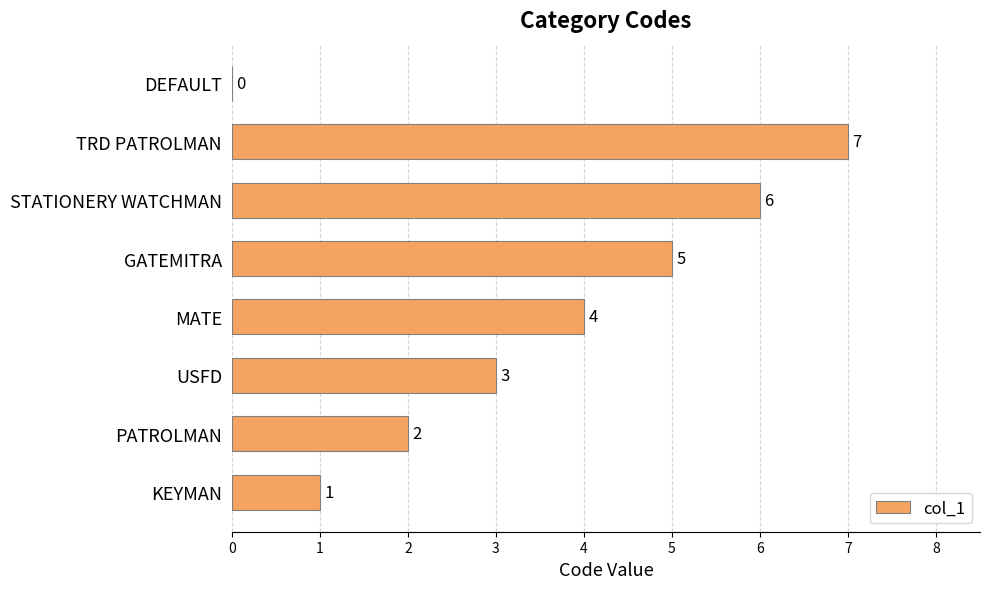

What is the sum of the values at USFD and STATIONERY WATCHMAN?

9